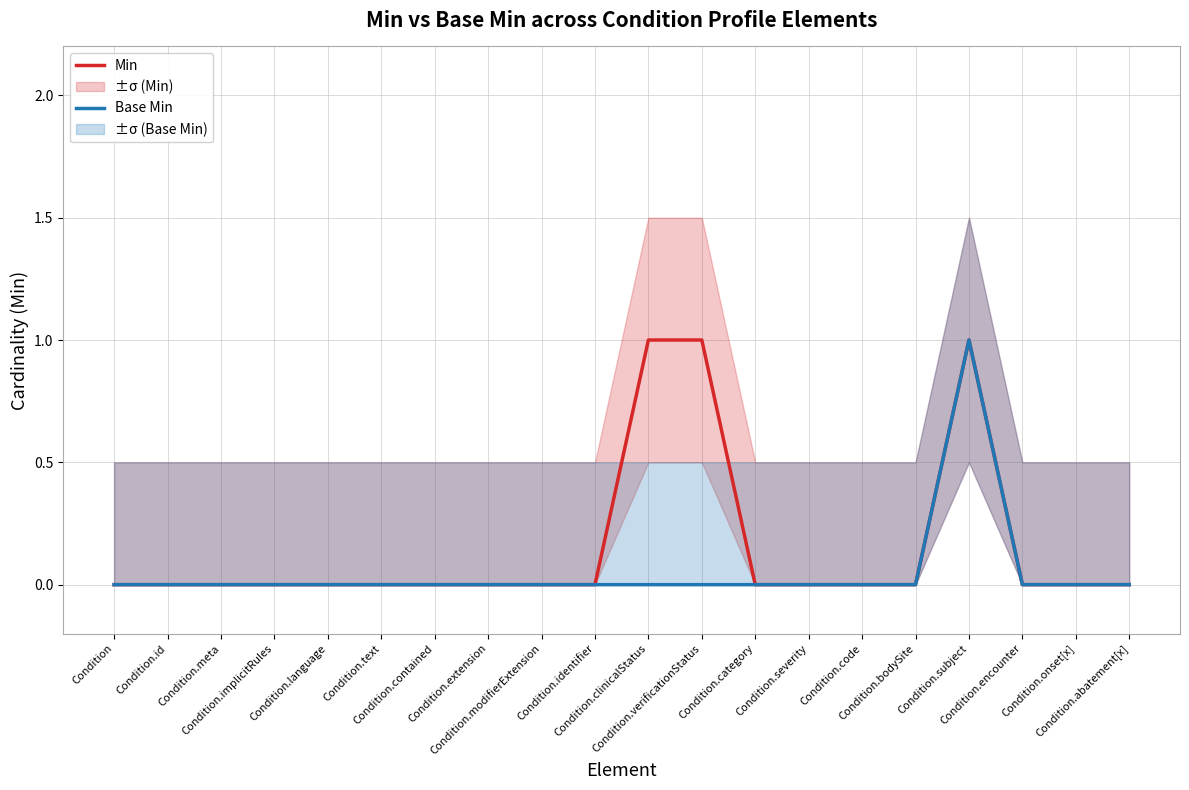

Which series has the largest range (max minus min)?

Min